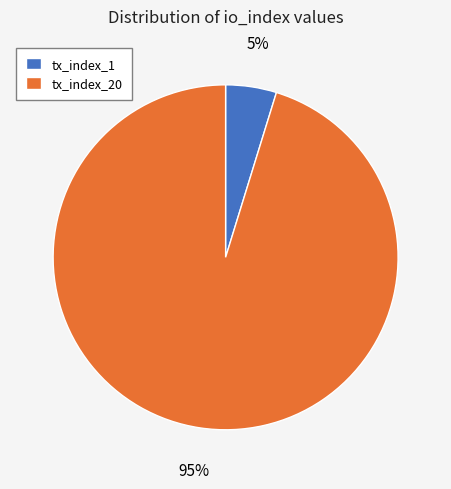

To the nearest percent, what is the combined percentage of tx_index_1 and tx_index_20?

100%